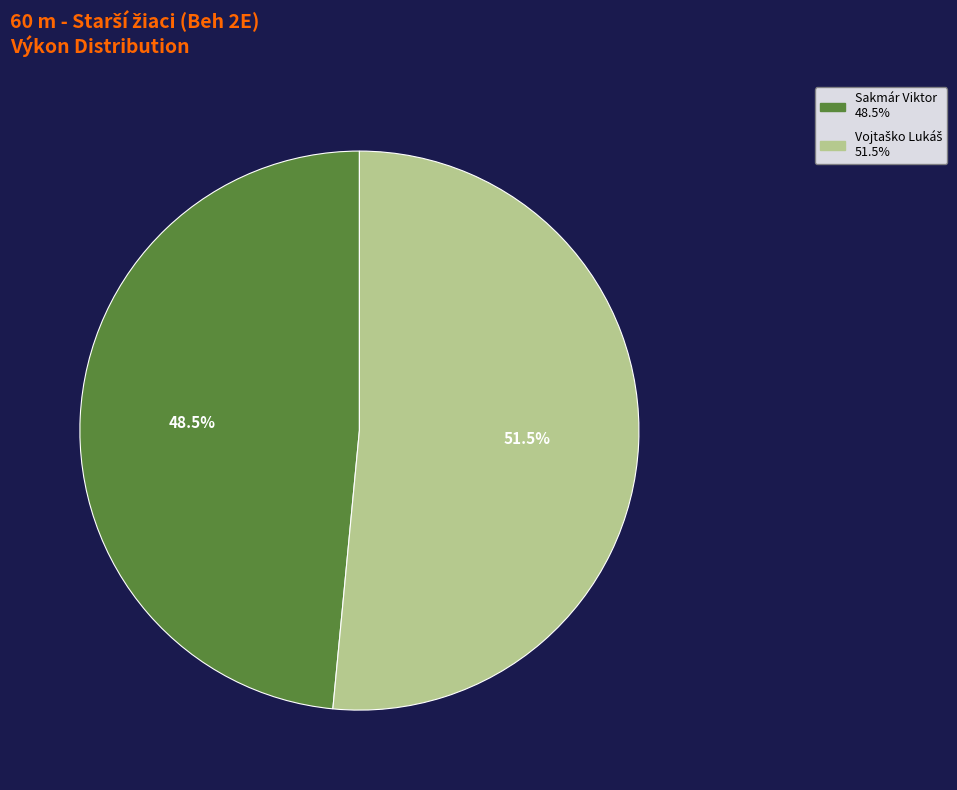

Does any single category account for the majority?

Yes